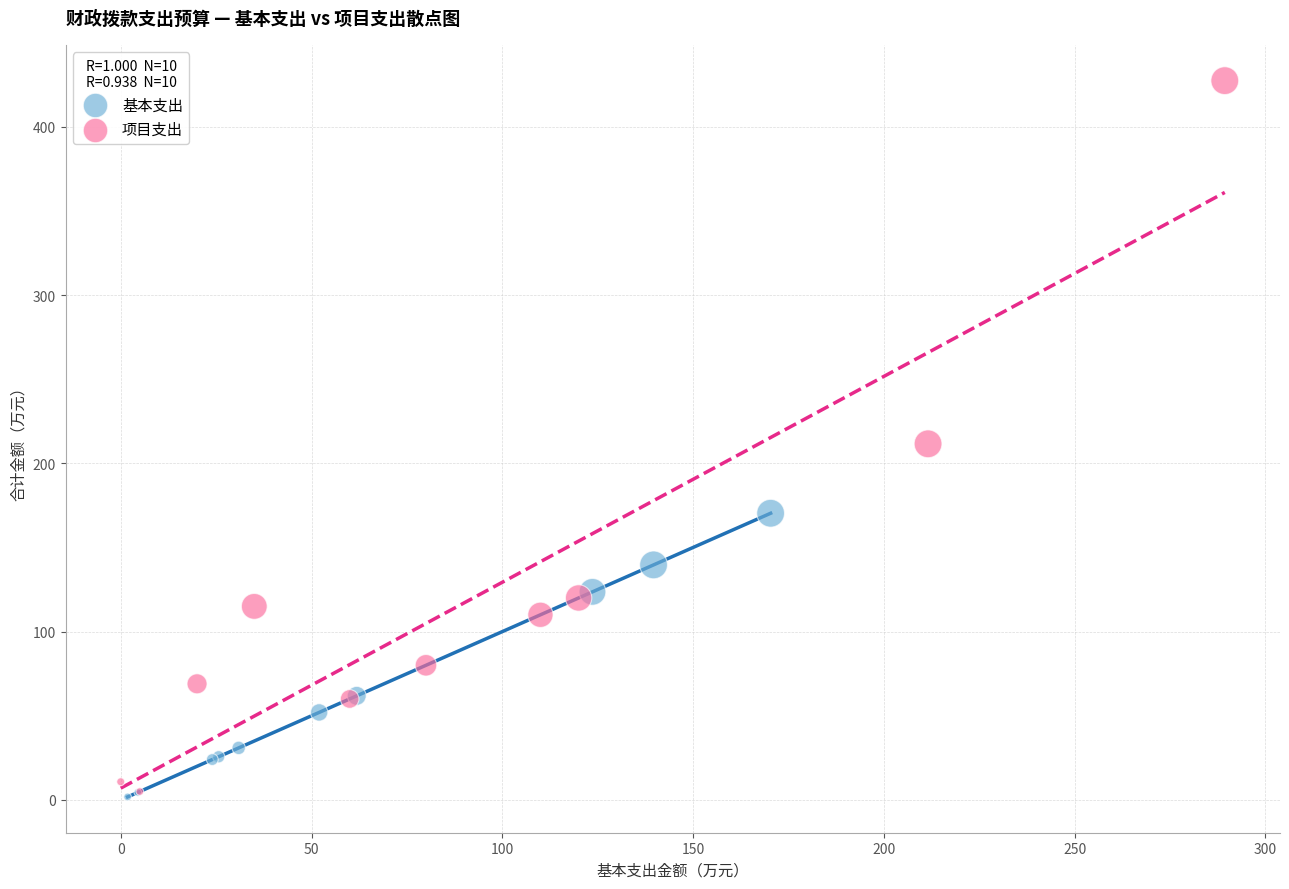

What are all the series names shown in the legend?

基本支出, 项目支出